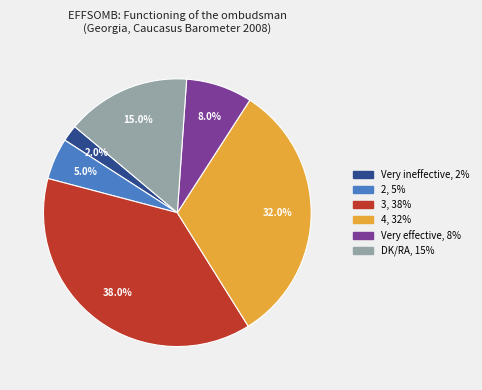

Which has a higher value, Very ineffective or 4?

4